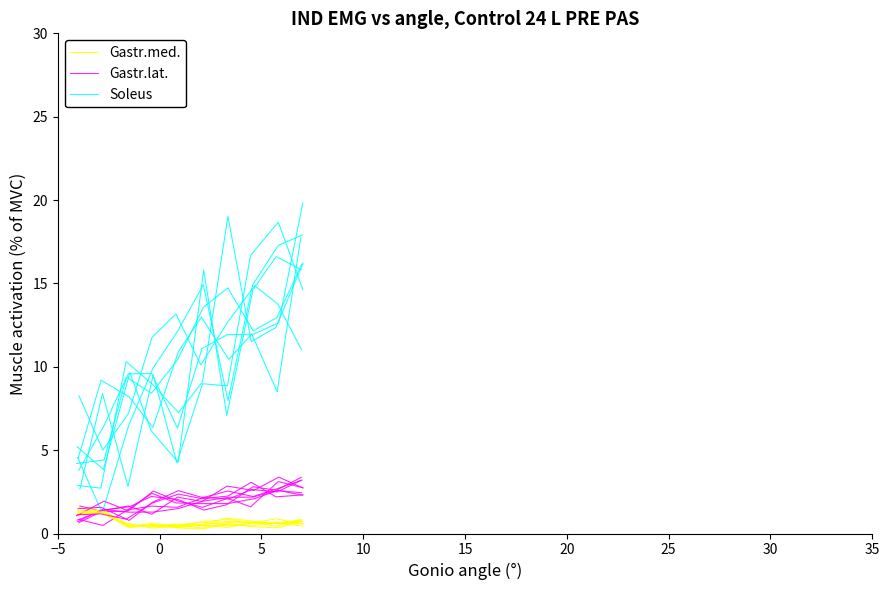

True or false: Gastr.med. and Soleus cross at least once.

False